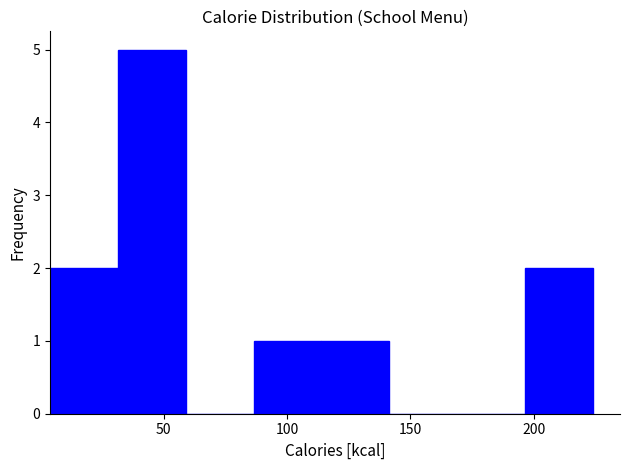

Reading left to right, list every bar in this chart as the range it spans on the x-axis followed by its height. Neither the bar edges nor the heights are printed on the chart, so give them approximately, as read against the axes.

4.0 to 31.5: 2
31.5 to 59.0: 5
59.0 to 86.5: 0
86.5 to 114.0: 1
114.0 to 141.5: 1
141.5 to 169.0: 0
169.0 to 196.5: 0
196.5 to 224.0: 2